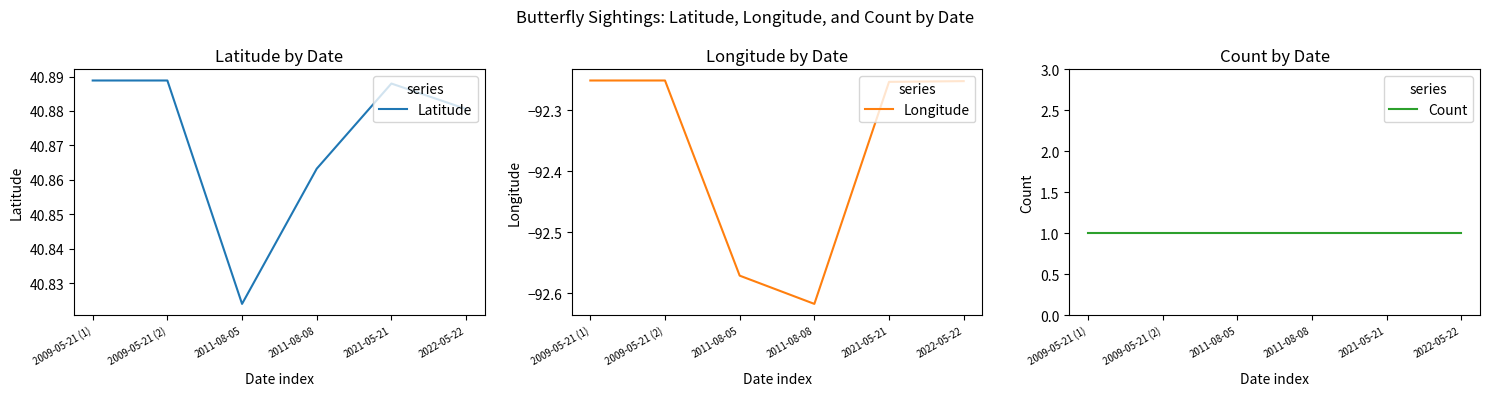

What is the approximate value of Longitude at 2009-05-21 (1)?

-92.3